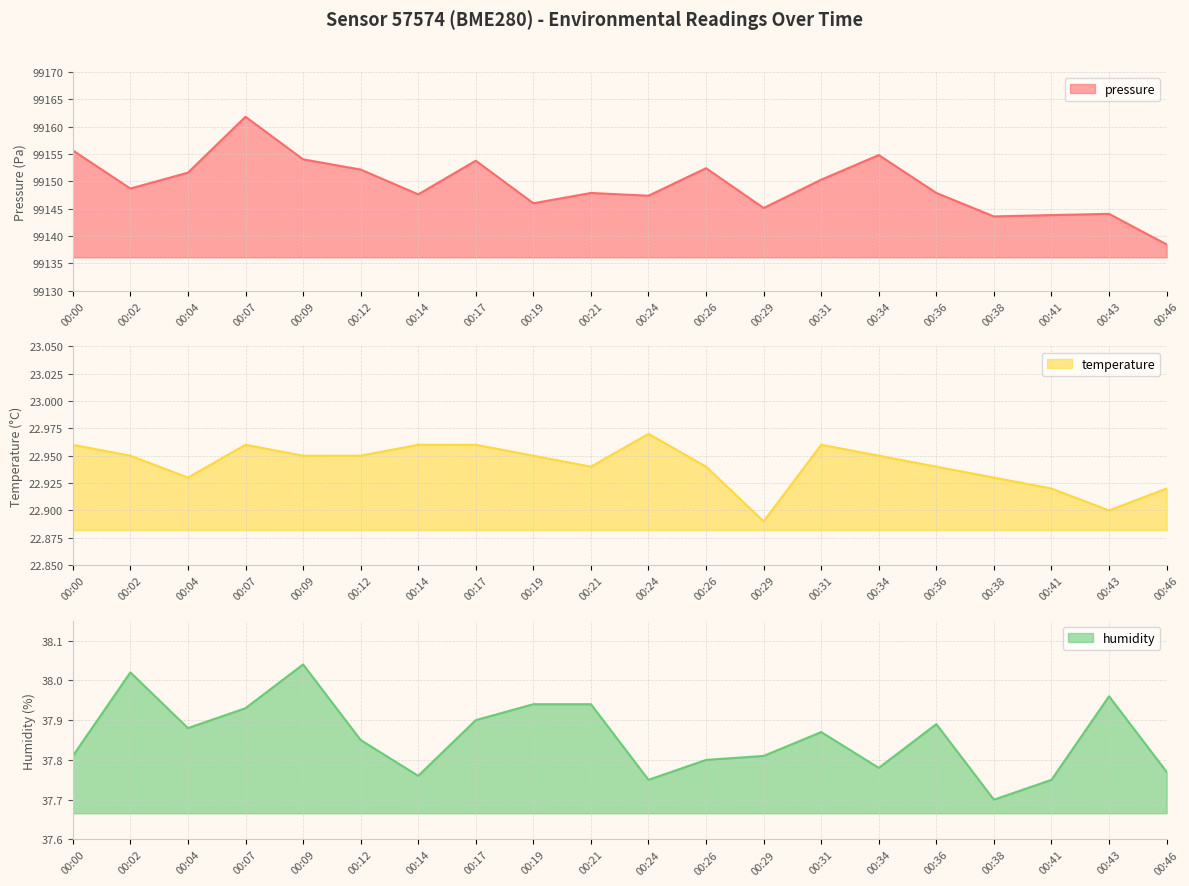

How many interior local valleys does the pressure series have?

6